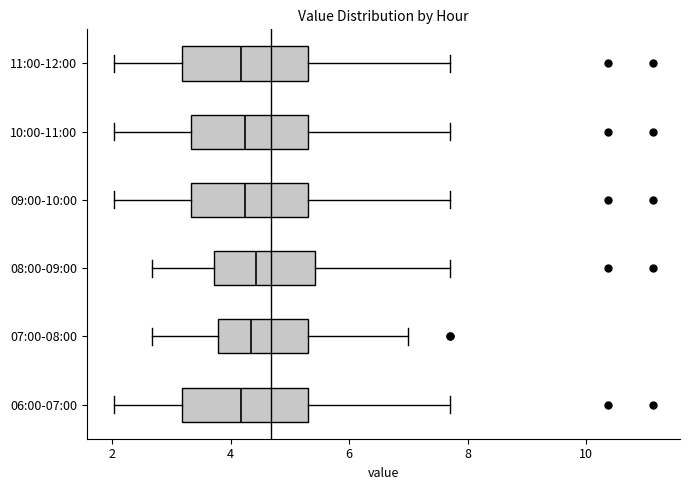

Reading bottom to top, read every box against the x-axis: the position of its median line, the range the box covers, and the ends of its whiskers. The values are not printed on the chart, so give them approximately, as read against the axis.

06:00-07:00: median 4.2, box 3.2 to 5.4, whiskers 2.0 to 7.8
07:00-08:00: median 4.4, box 3.8 to 5.4, whiskers 2.6 to 7.0
08:00-09:00: median 4.4, box 3.8 to 5.4, whiskers 2.6 to 7.8
09:00-10:00: median 4.2, box 3.4 to 5.4, whiskers 2.0 to 7.8
10:00-11:00: median 4.2, box 3.4 to 5.4, whiskers 2.0 to 7.8
11:00-12:00: median 4.2, box 3.2 to 5.4, whiskers 2.0 to 7.8